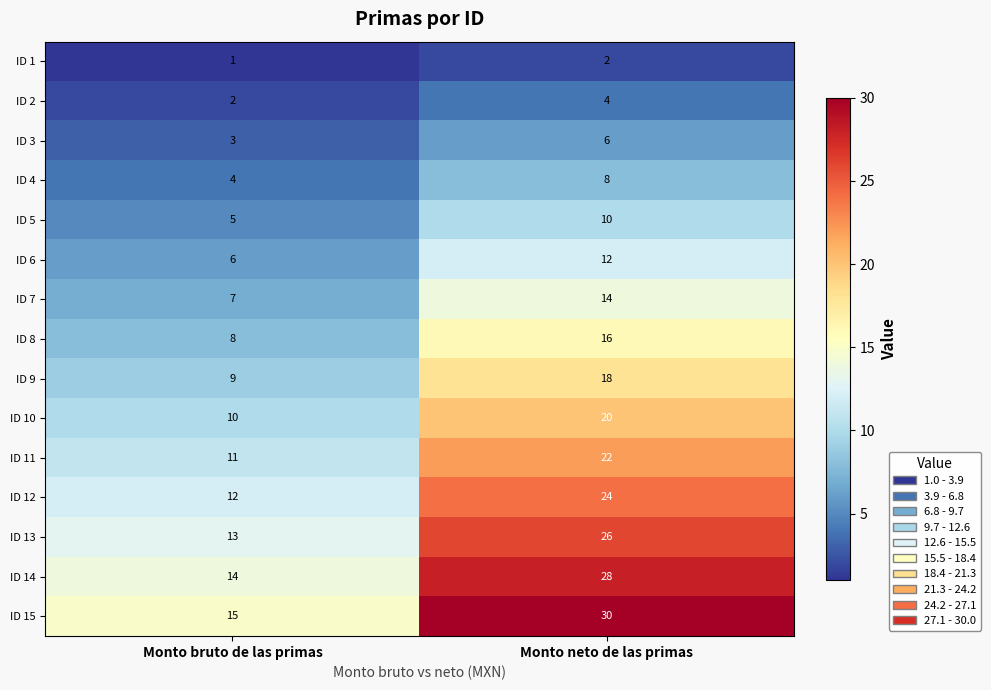

What is the sum of the ID 12 values at Monto bruto de las primas and Monto neto de las primas?

36